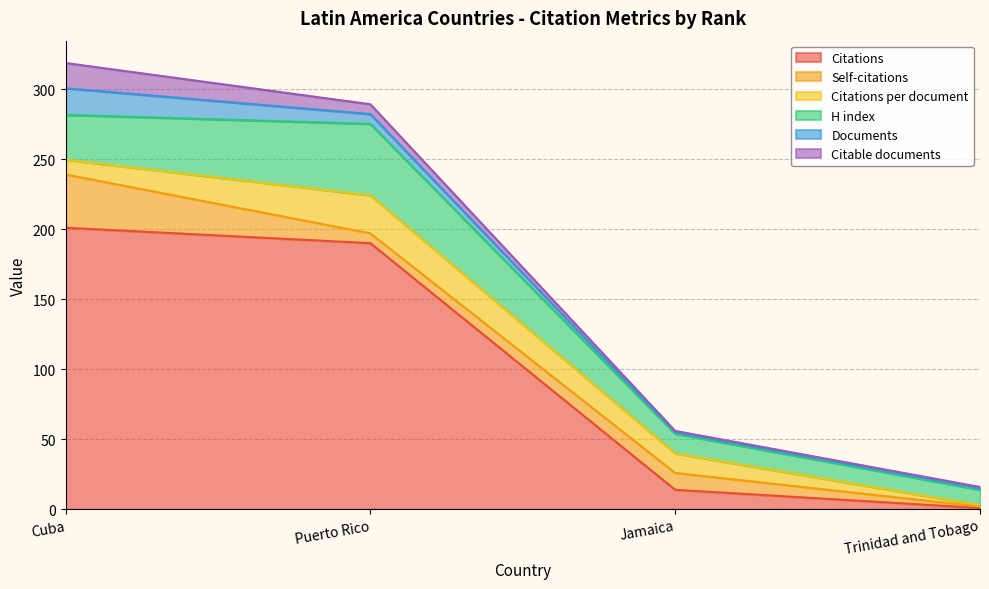

True or false: Citable documents has a value of 9.6 at Puerto Rico.

False